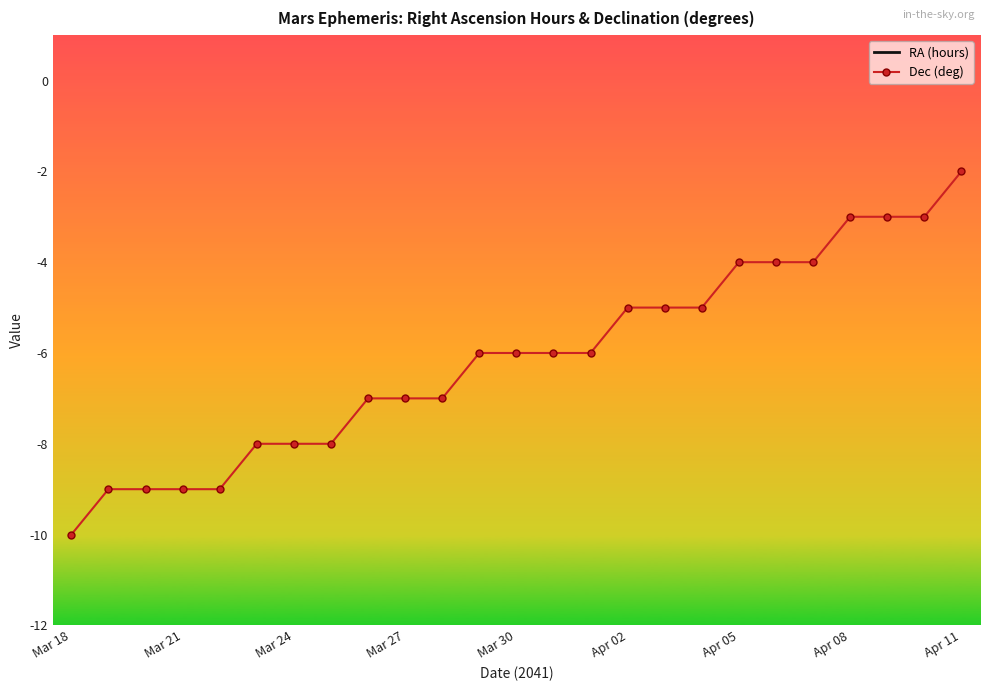

At which label does Dec (deg) reach its minimum?

Mar 18